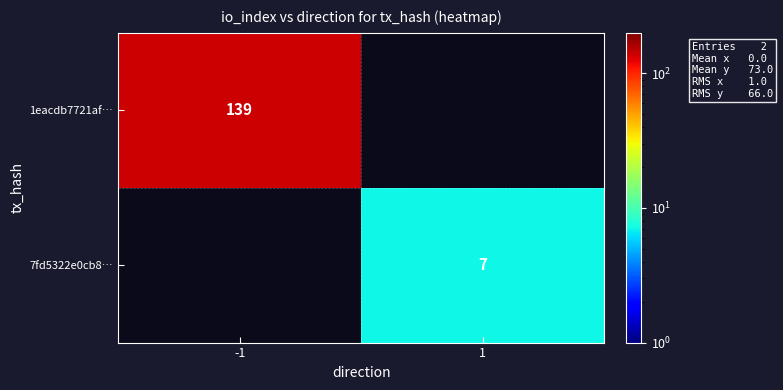

The value of 1eacdb7721af… at -1 is 216.4. True or false?

False